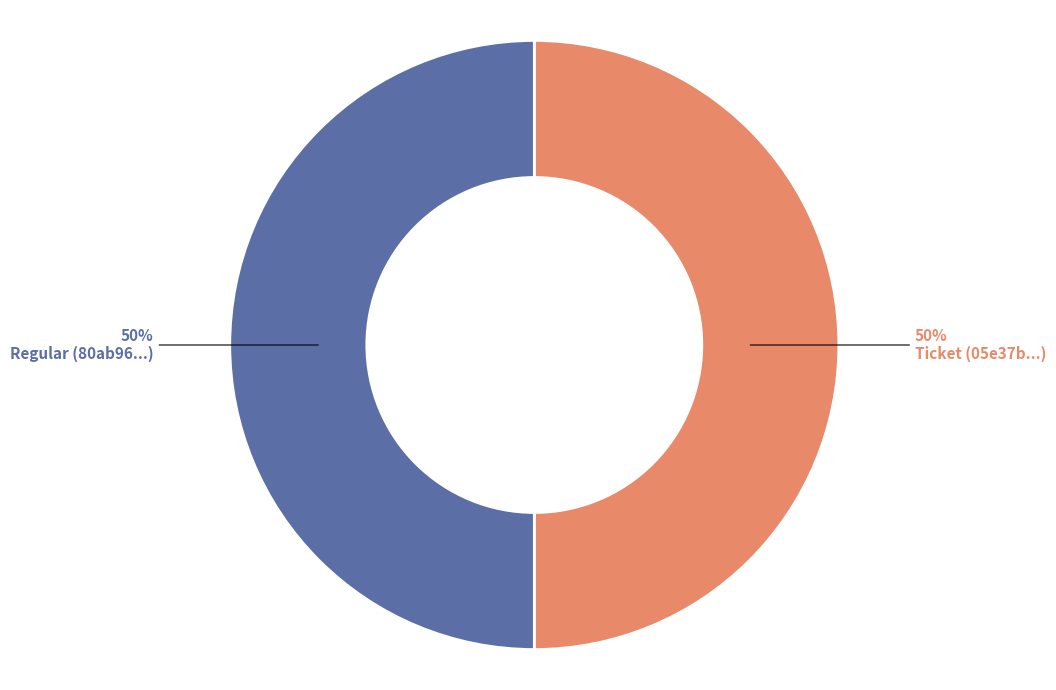

To the nearest percent, what is the average slice percentage?

50%